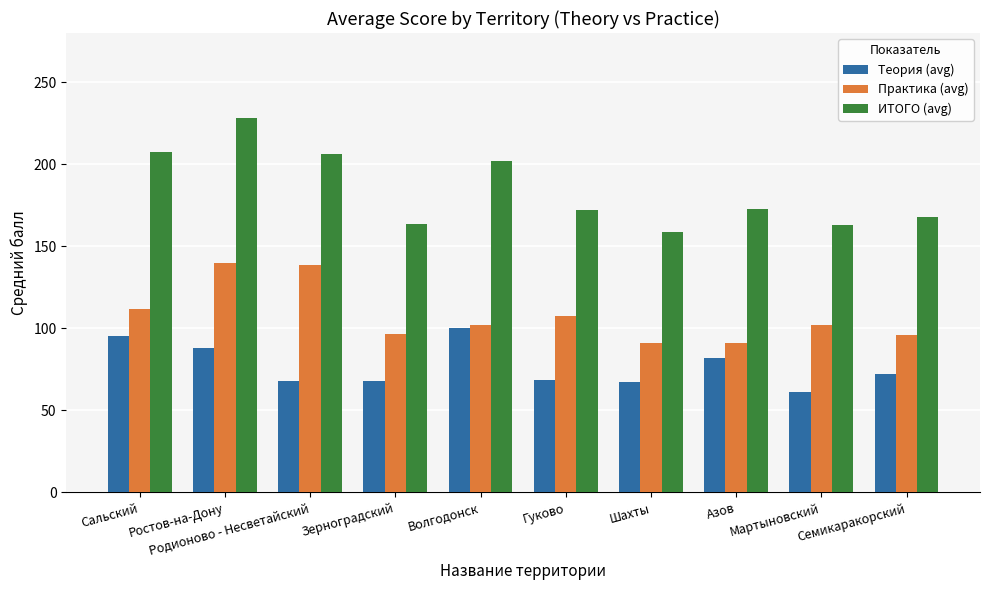

True or false: Теория (avg) has a value of 68.1 at Зерноградский.

True